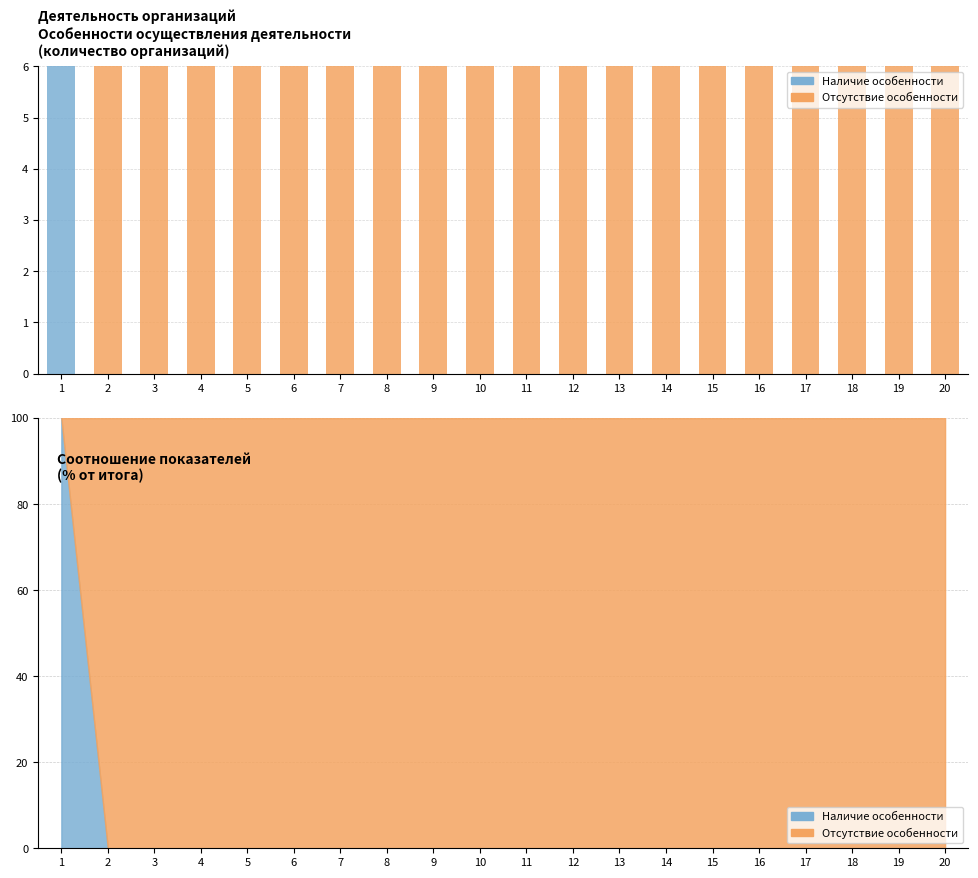

True or false: Отсутствие особенности has a value of 10 at 17.

False